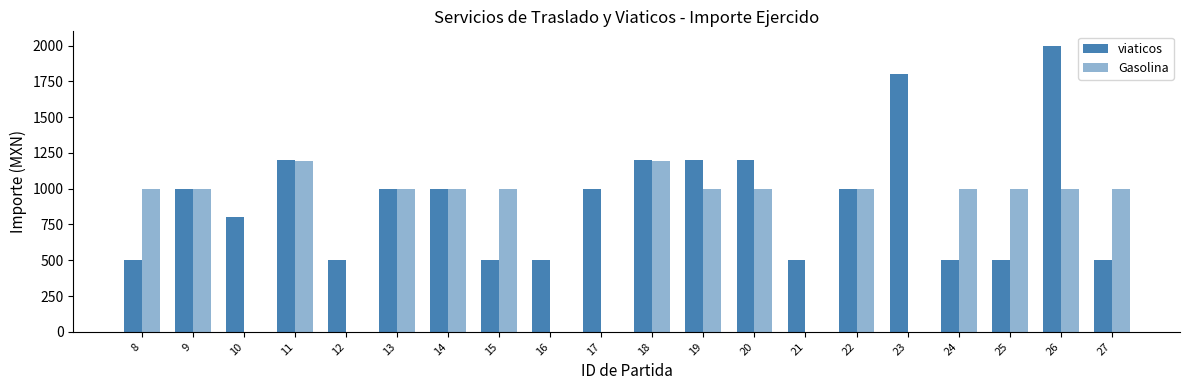

At which label does viaticos first exceed 1000?

11